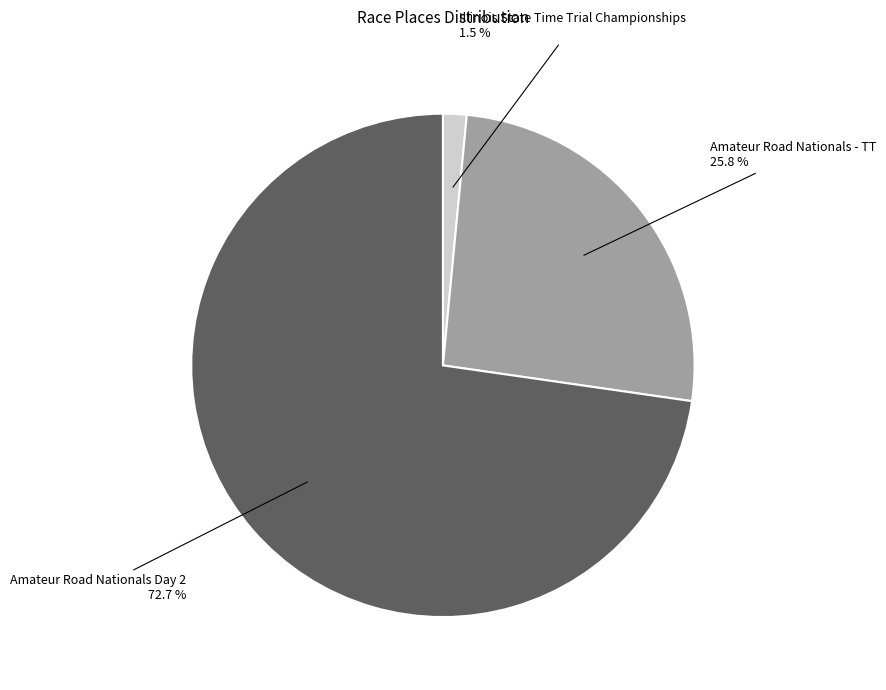

Is there any slice that represents more than half of the pie?

Yes